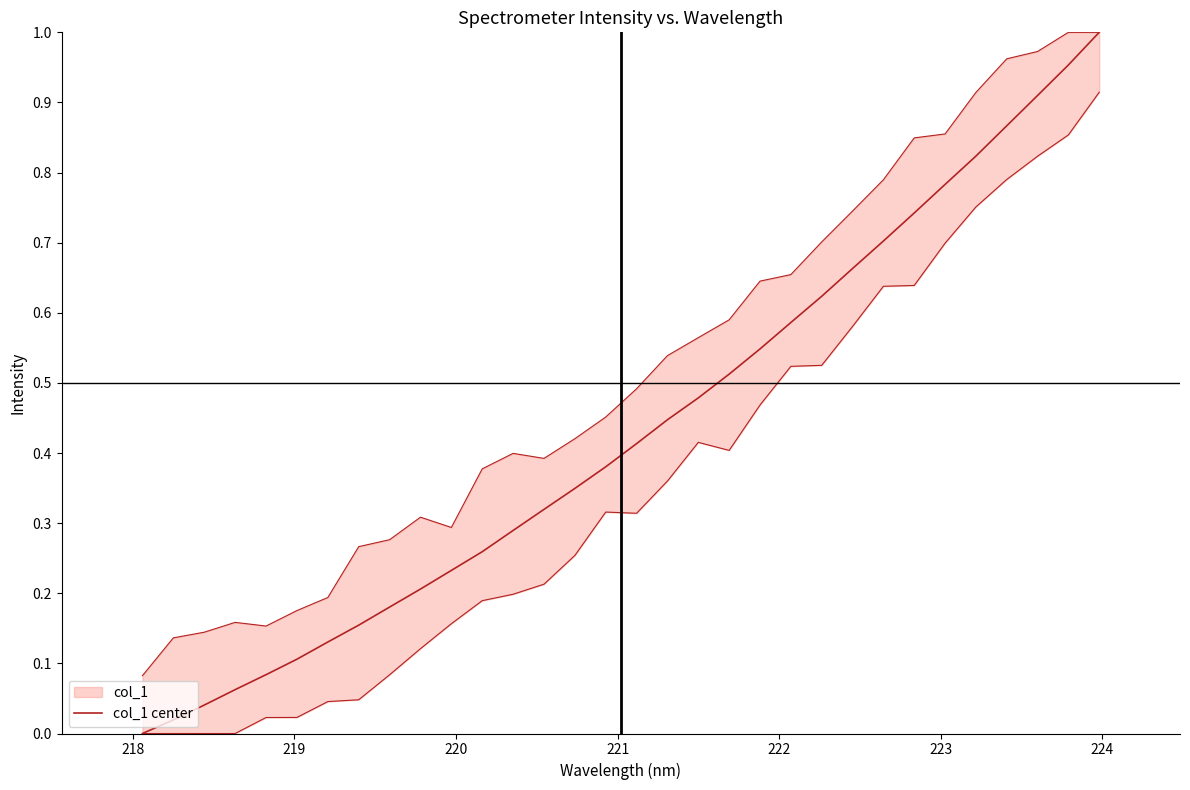

Reading left to right, list all the values displayed in this chart.

0.0	0.0	0.0	0.1	0.1	0.1	0.1	0.2	0.2	0.2	0.2	0.3	0.3	0.3	0.3	0.4	0.4	0.4	0.5	0.5	0.5	0.6	0.6	0.7	0.7	0.7	0.8	0.8	0.9	0.9	1.0	1.0